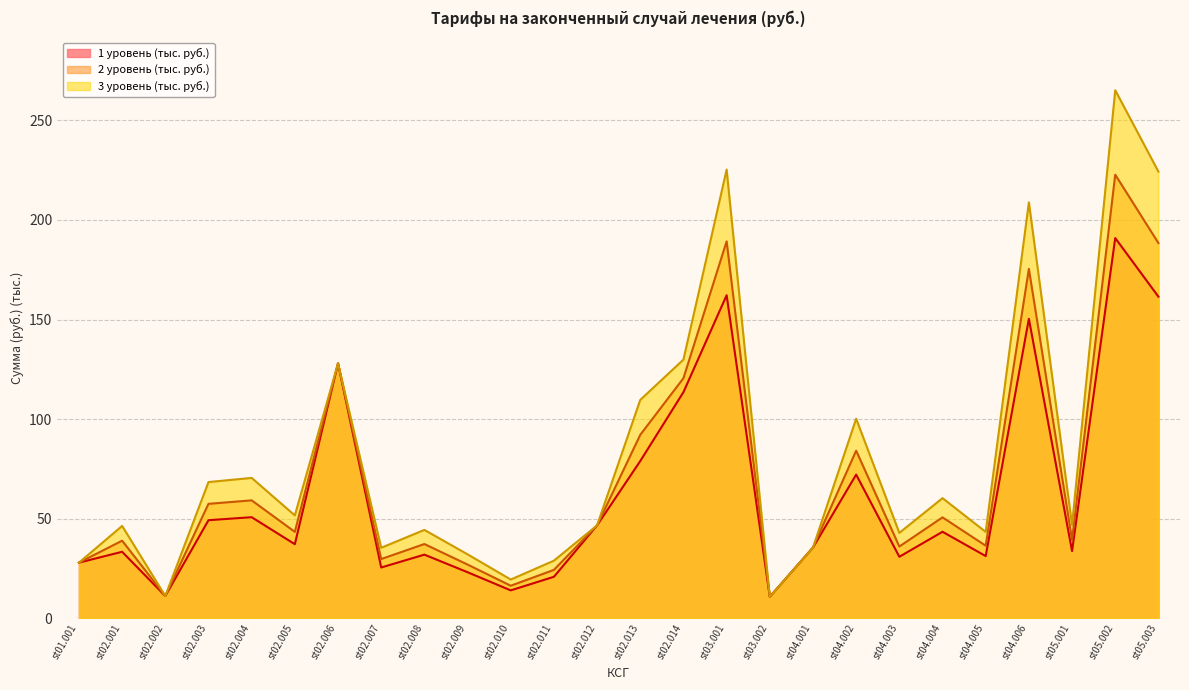

True or false: 1 уровень (тыс. руб.) and КЗ (уровень 1) intersect in this chart.

False